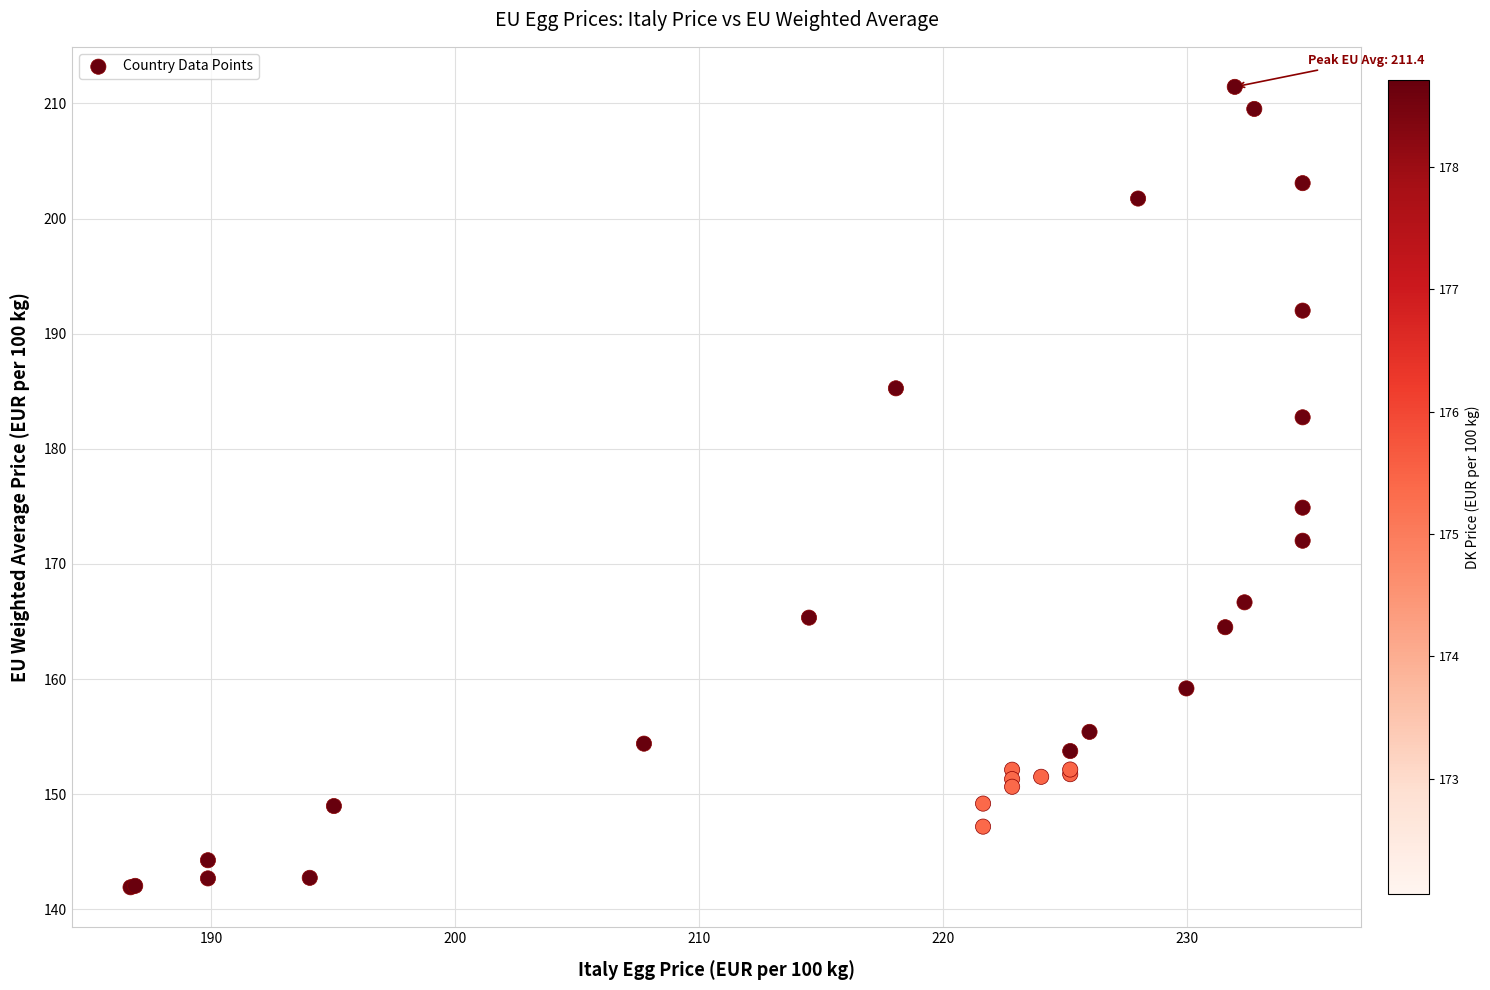

What Y value in the scatter plot is closest to 176?

174.9